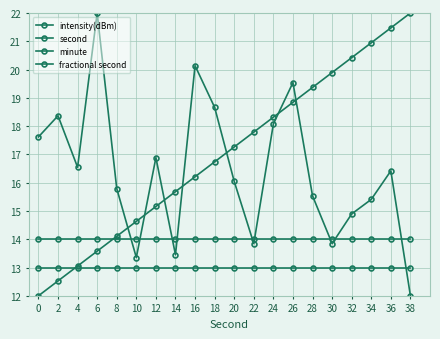

What is the difference between the maximum and minimum values in the second series?

10.0